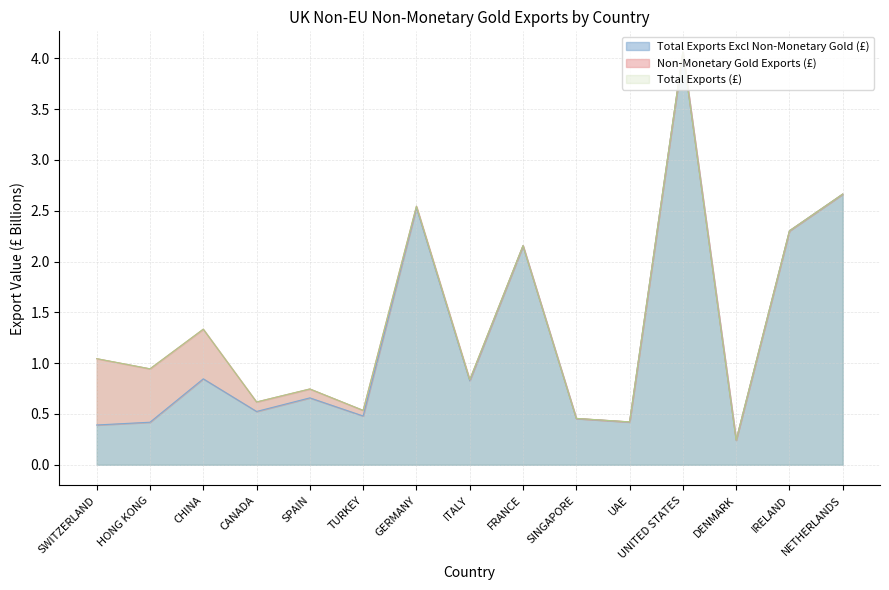

Is the value of Total Exports Excl Non-Monetary Gold (£) at CHINA greater than the value of Total Exports (£) at ITALY?

Yes